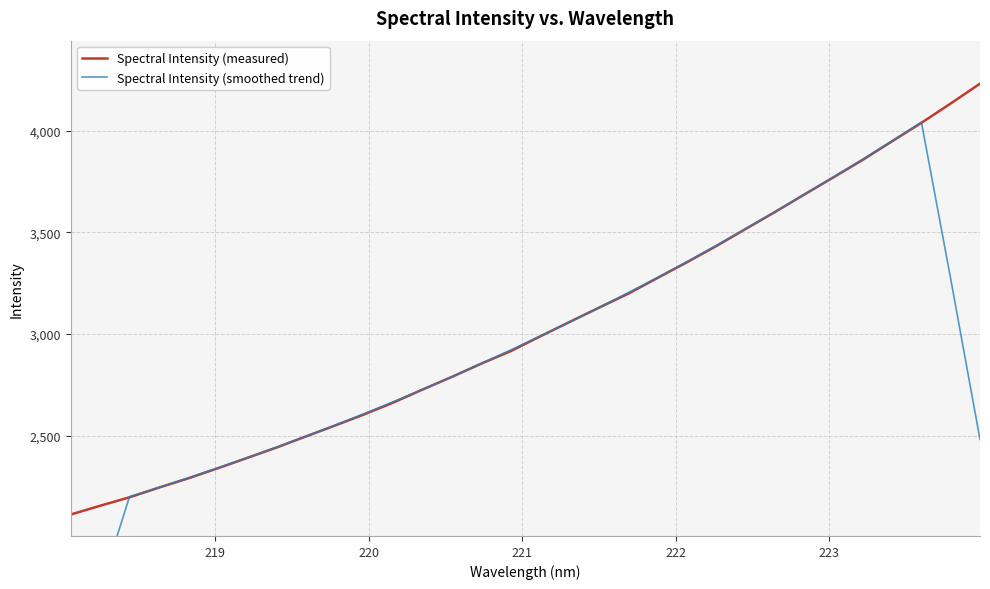

What is the highest value of the Spectral Intensity (measured) series?

4232.1